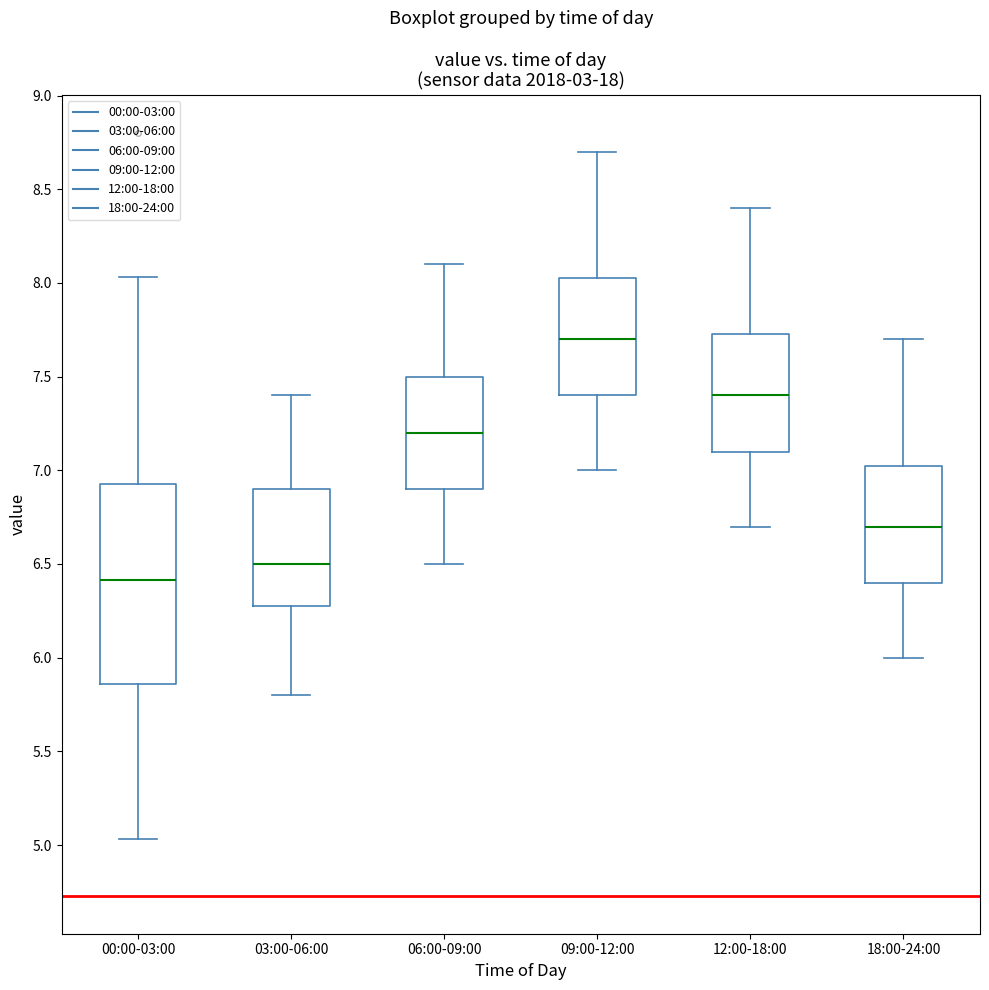

Reading left to right, transcribe this box plot: for each box, give where its median line is, the range the box spans, and where its two whiskers end, as read against the y-axis. The values are not printed on the chart, so give them approximately, as read against the axis.

00:00-03:00: median 6.40, box 5.85 to 6.95, whiskers 5.05 to 8.05
03:00-06:00: median 6.50, box 6.30 to 6.90, whiskers 5.80 to 7.40
06:00-09:00: median 7.20, box 6.90 to 7.50, whiskers 6.50 to 8.10
09:00-12:00: median 7.70, box 7.40 to 8.05, whiskers 7.00 to 8.70
12:00-18:00: median 7.40, box 7.10 to 7.75, whiskers 6.70 to 8.40
18:00-24:00: median 6.70, box 6.40 to 7.05, whiskers 6.00 to 7.70